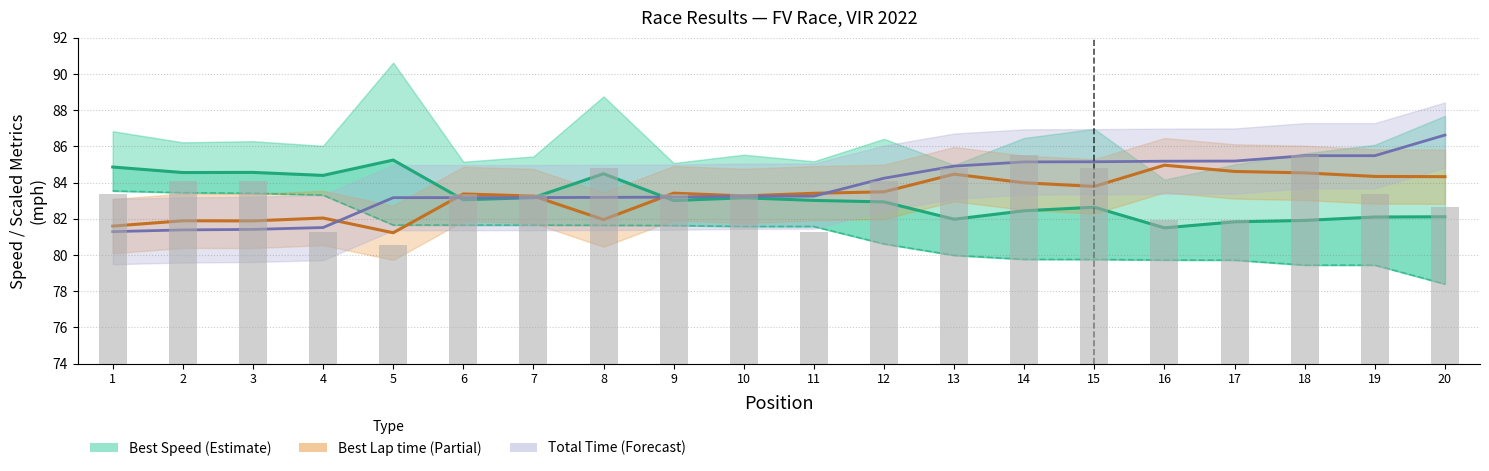

What is the difference between the maximum and second lowest values in the Best Speed series?

3.4